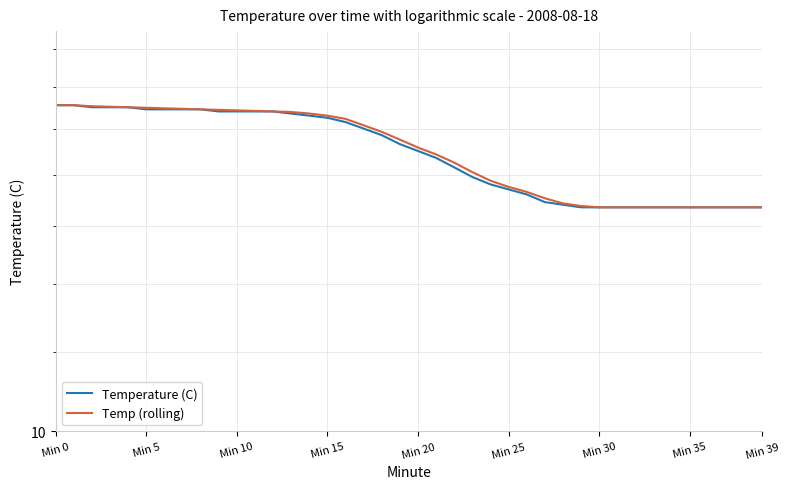

What is the average value of the Temperature (C) series?

18.9